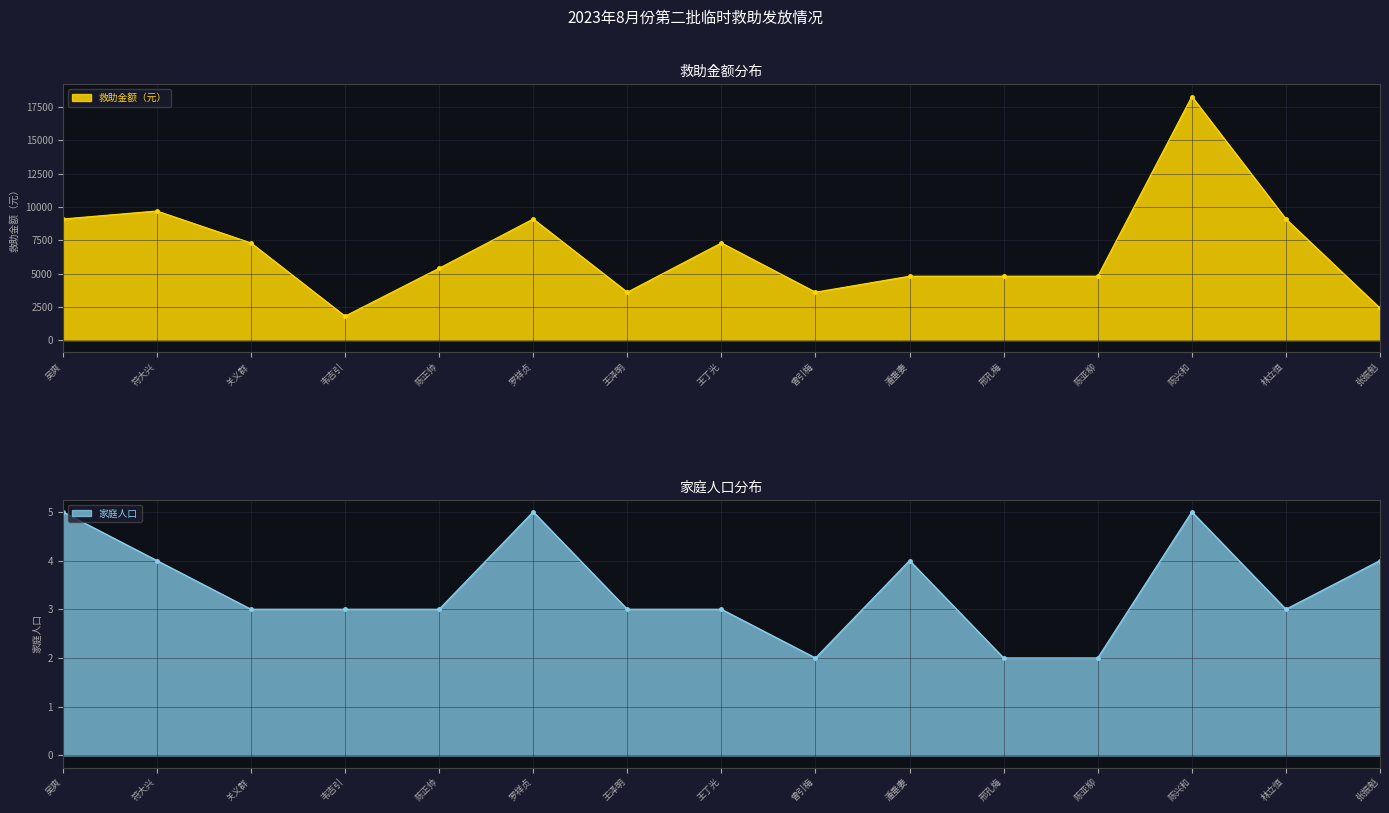

What is the value of the 救助金额（元） point at the 12th from the left?

4800